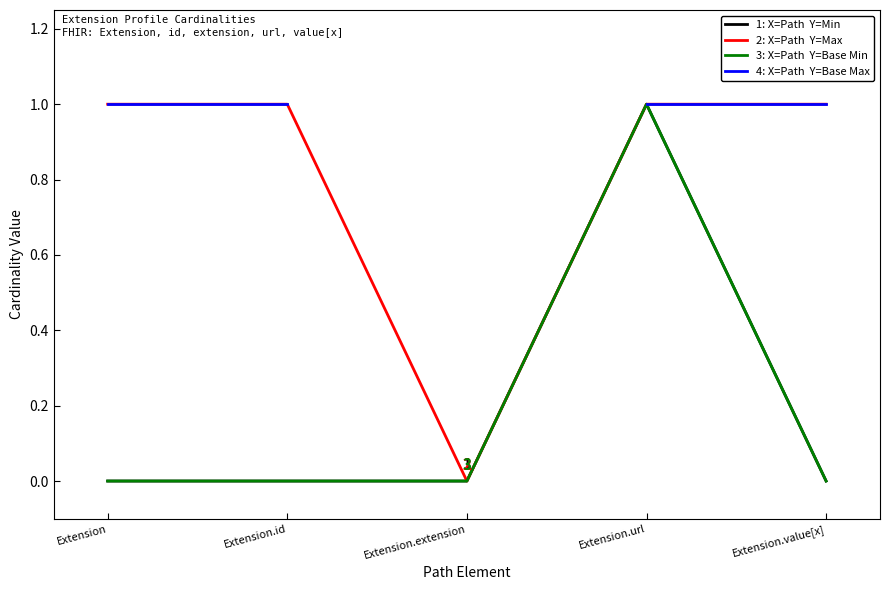

Which series has the widest spread of values?

1: X=Path  Y=Min